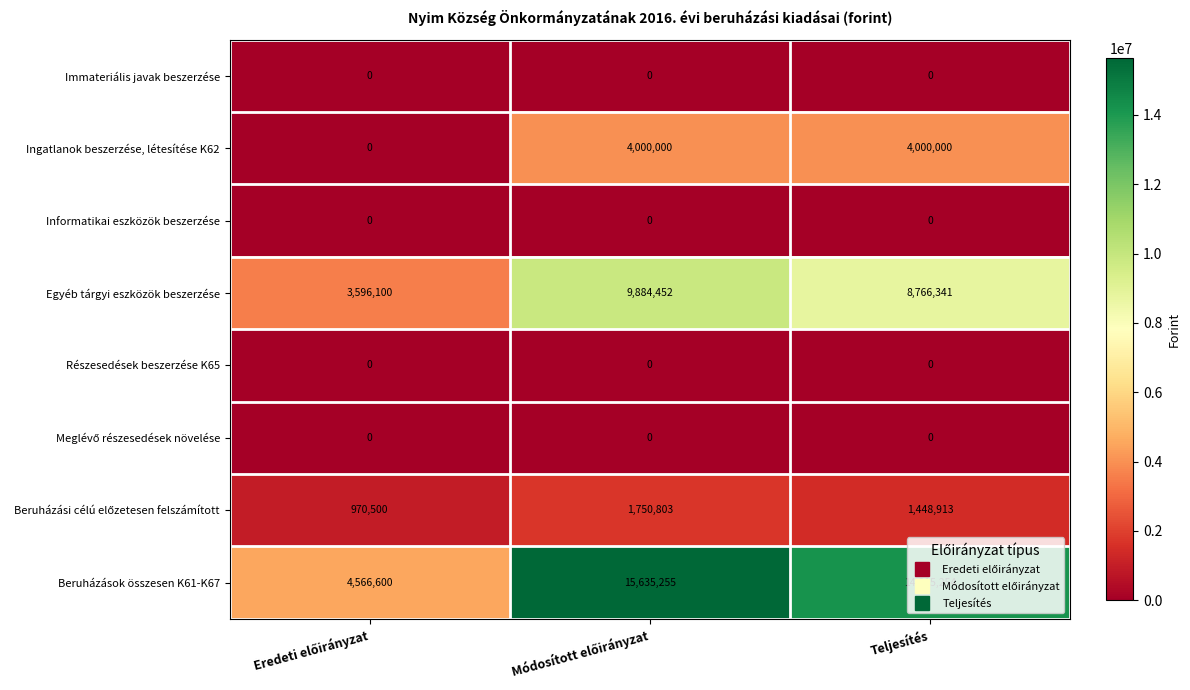

How many distinct data groups are displayed?

8